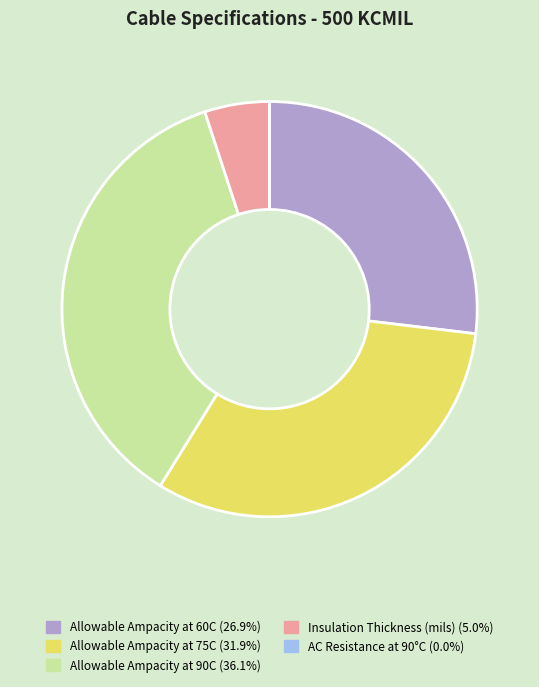

Which category has the biggest portion of the pie?

Allowable Ampacity at 90C